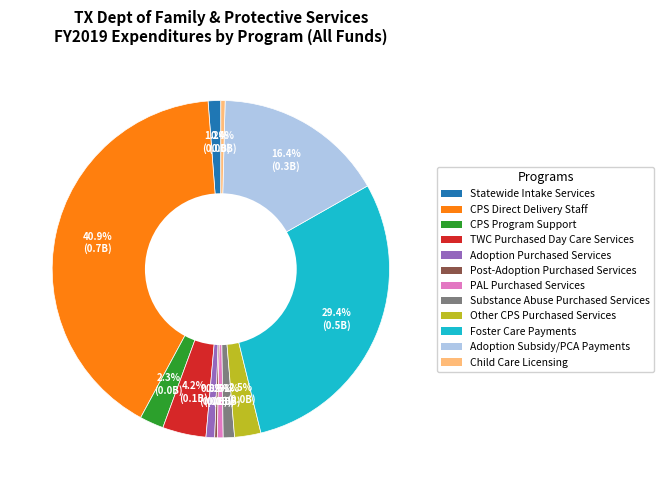

To the nearest percent, what percentage of the pie is Substance Abuse Purchased Services?

1%